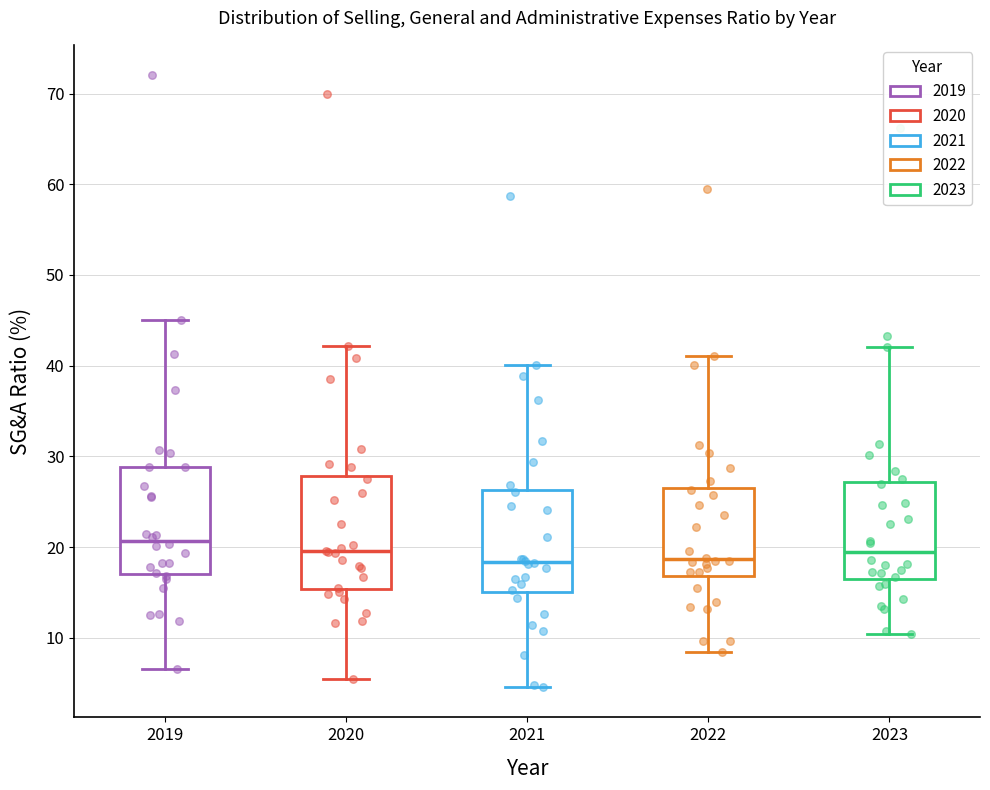

Reading left to right, transcribe this box plot: for each box, give where its median line is, the range the box spans, and where its two whiskers end, as read against the y-axis. The values are not printed on the chart, so give them approximately, as read against the axis.

2019: median 21, box 17 to 29, whiskers 7 to 45
2020: median 20, box 15 to 28, whiskers 6 to 42
2021: median 18, box 15 to 26, whiskers 5 to 40
2022: median 19, box 17 to 27, whiskers 8 to 41
2023: median 20, box 17 to 27, whiskers 10 to 42